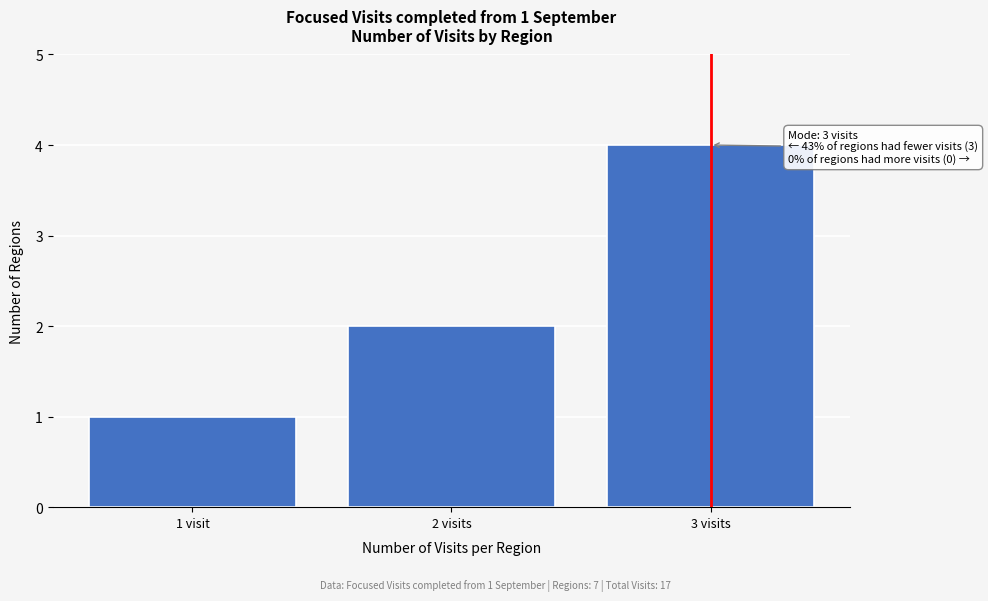

Reading right to left, list all the values displayed in this chart.

4	2	1